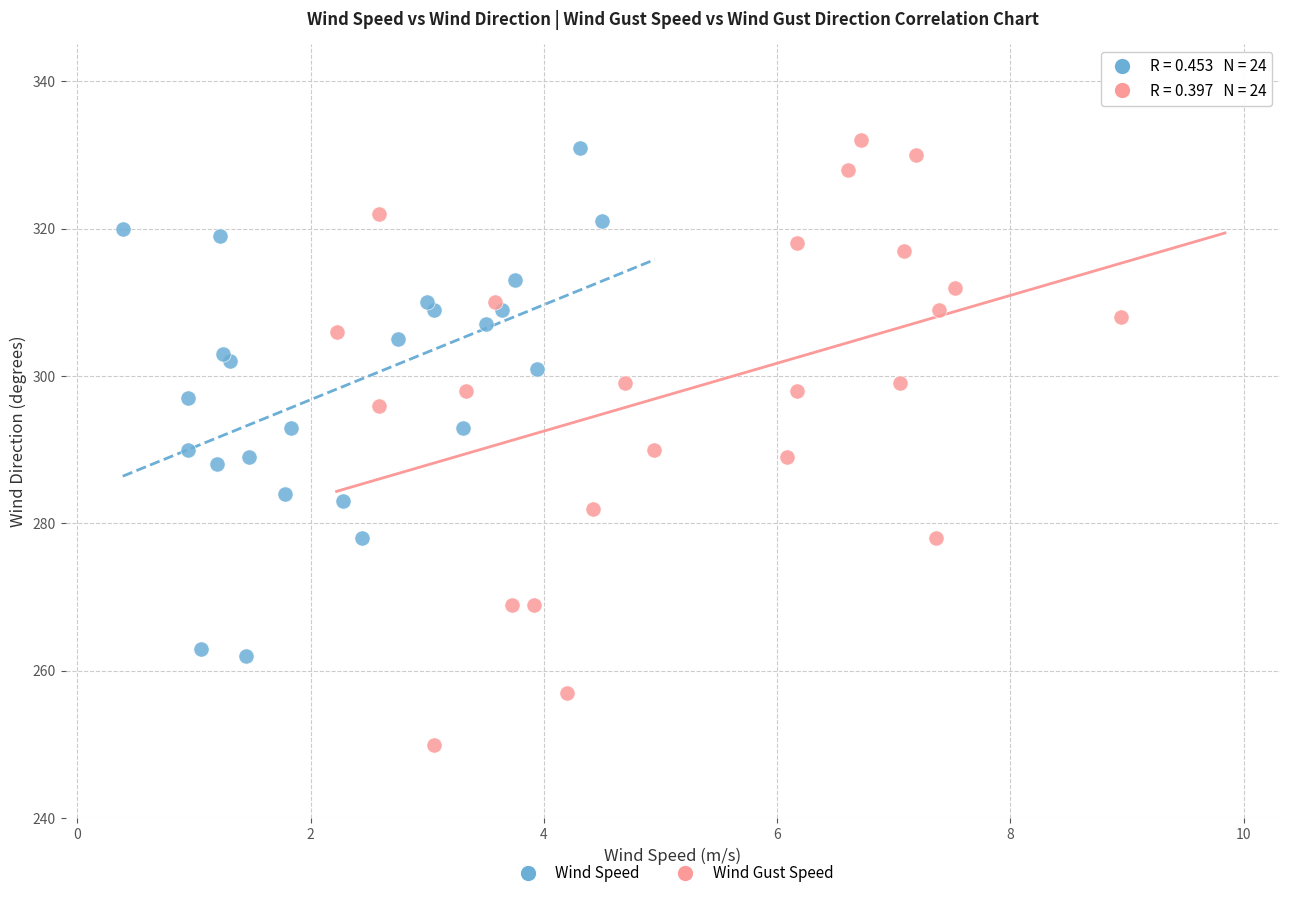

Which series has the largest Y range (max minus min)?

Wind Gust Speed